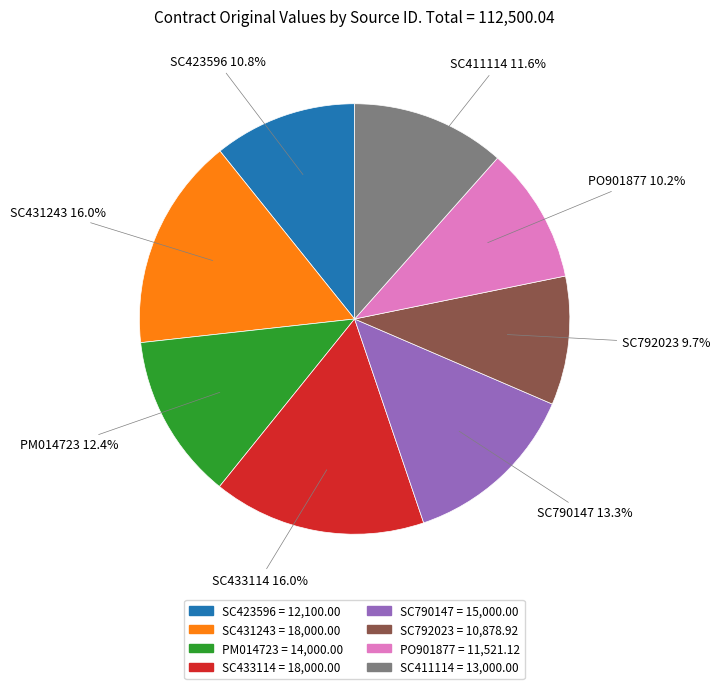

How much of the chart is everything except SC790147?

86.7%